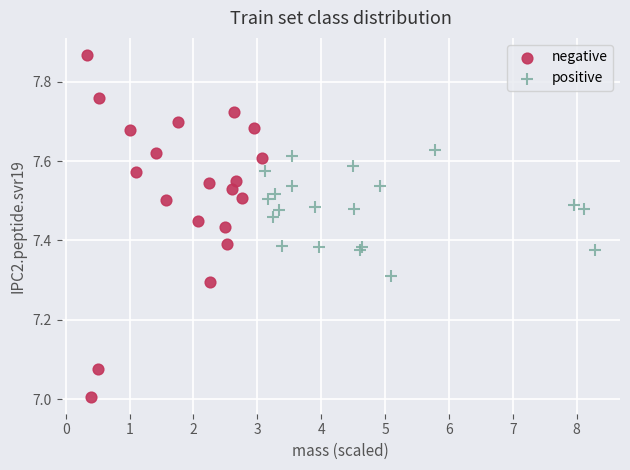

Which series contains the lowest Y value?

negative